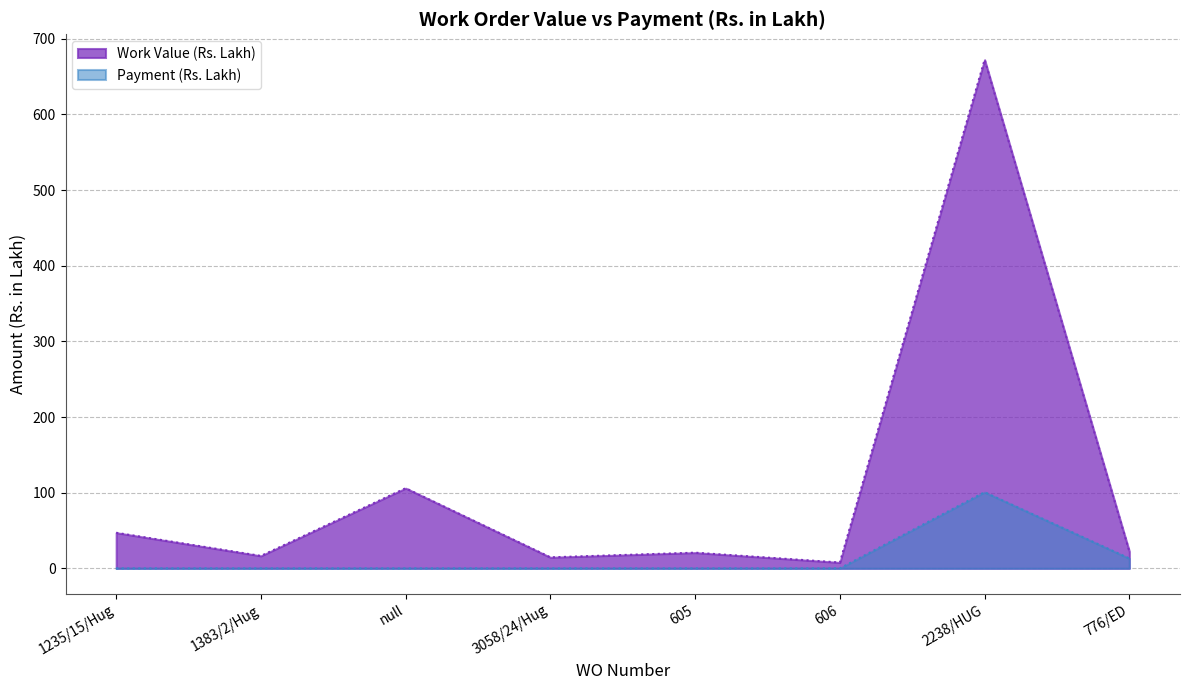

What is the label of the 7th point from the right?

1383/2/Hug